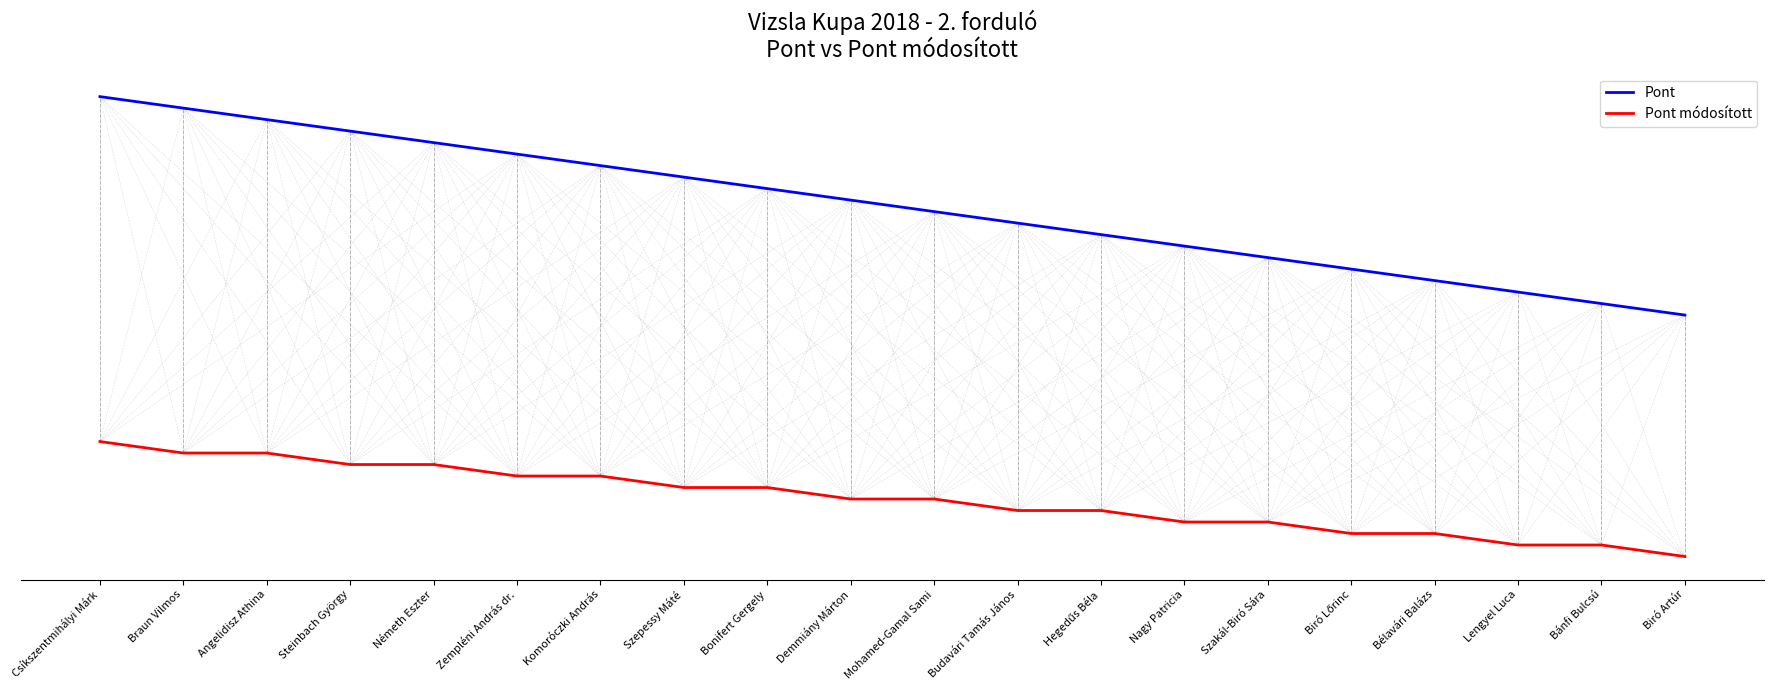

True or false: Pont has more than 2 interior local peaks.

False